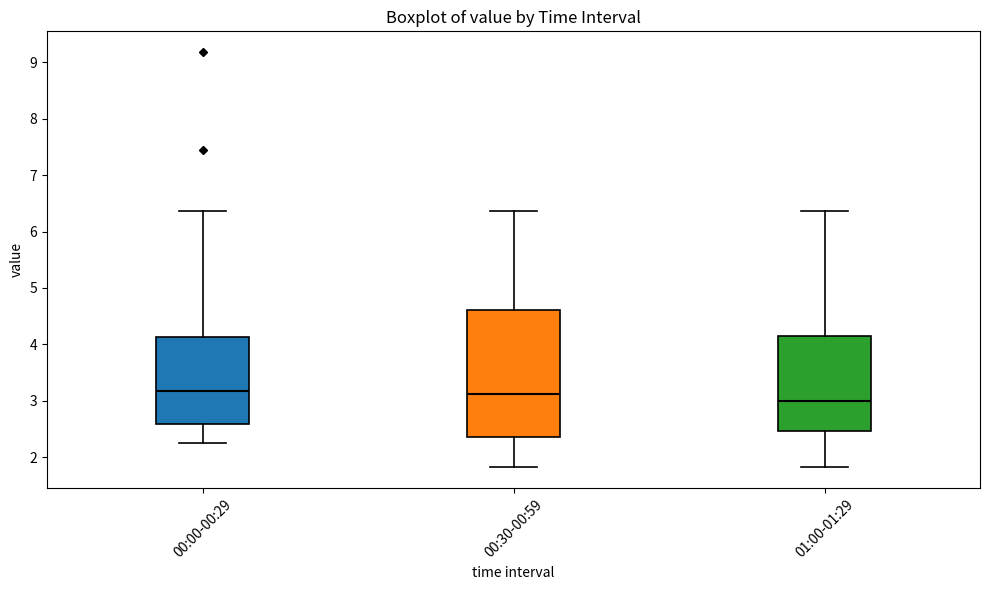

Comparing the boxes themselves (not the whiskers), which one is the tallest?

00:30-00:59